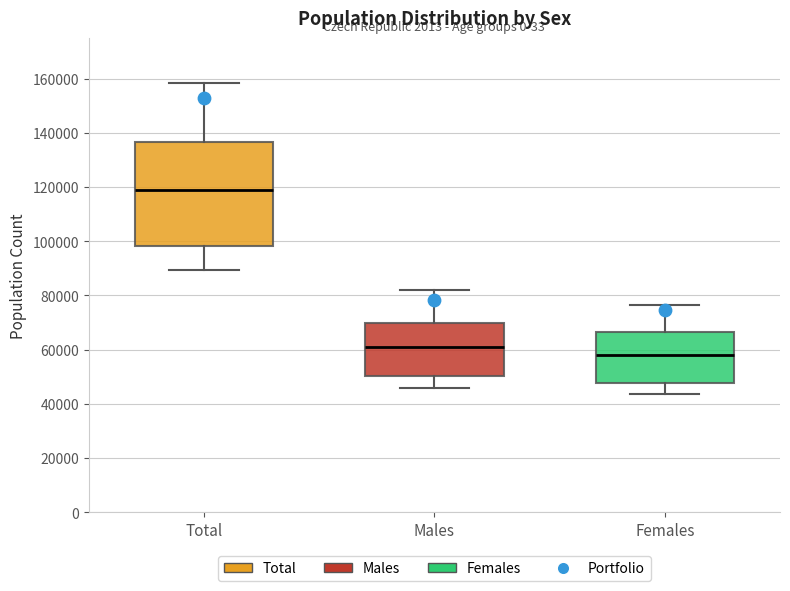

Which box's median line is the lowest?

Females